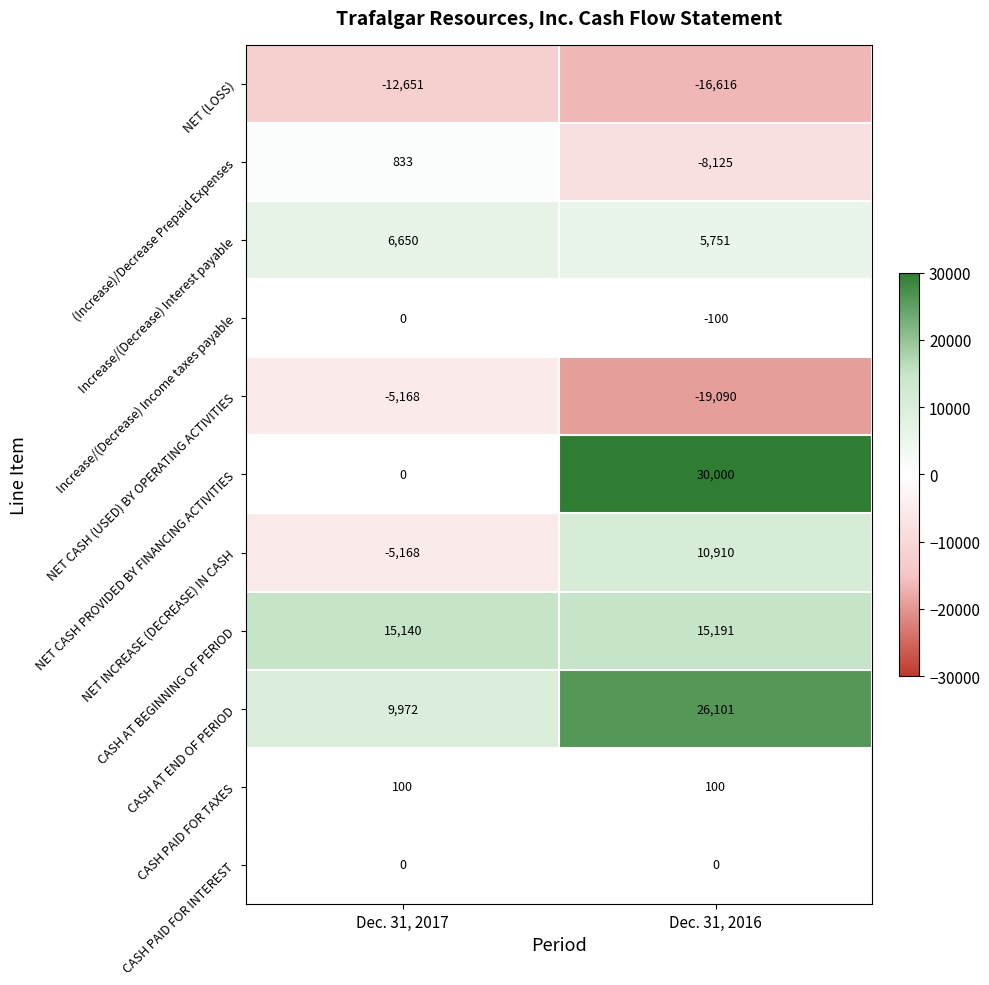

Is it true that CASH AT END OF PERIOD equals 26101 at Dec. 31, 2016?

True